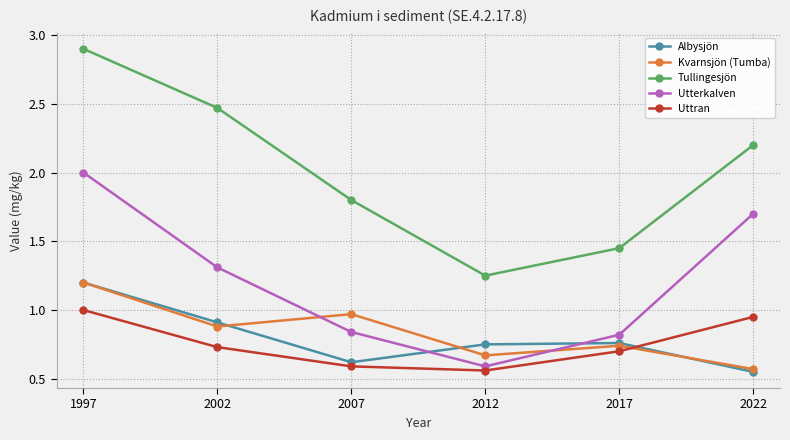

Which series has the largest total across all categories?

Tullingesjön